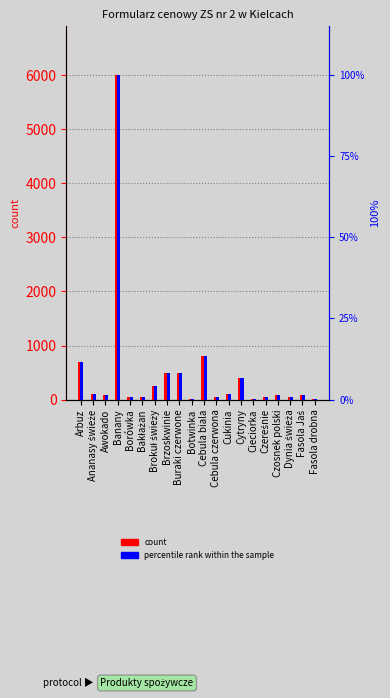

What is the sum of the percentile rank within the sample values at Cukinia and Borówka?

2.3